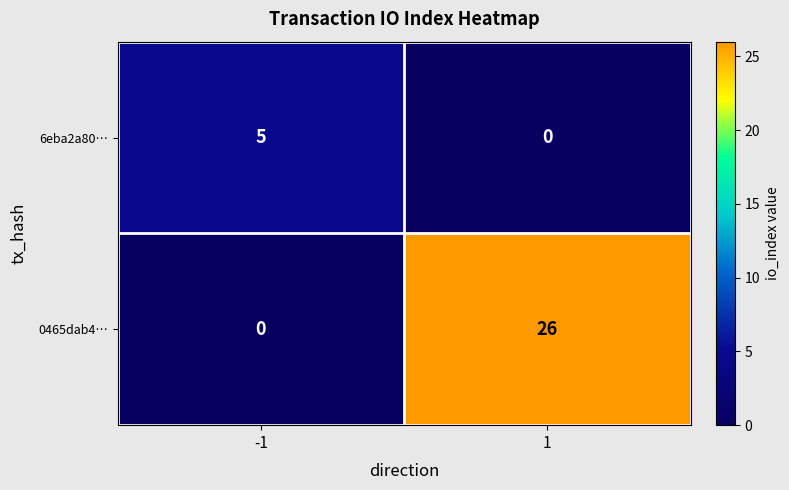

Reading right to left, transcribe all the data shown in this chart.

6eba2a80…: 1=0	-1=5
0465dab4…: 1=26	-1=0